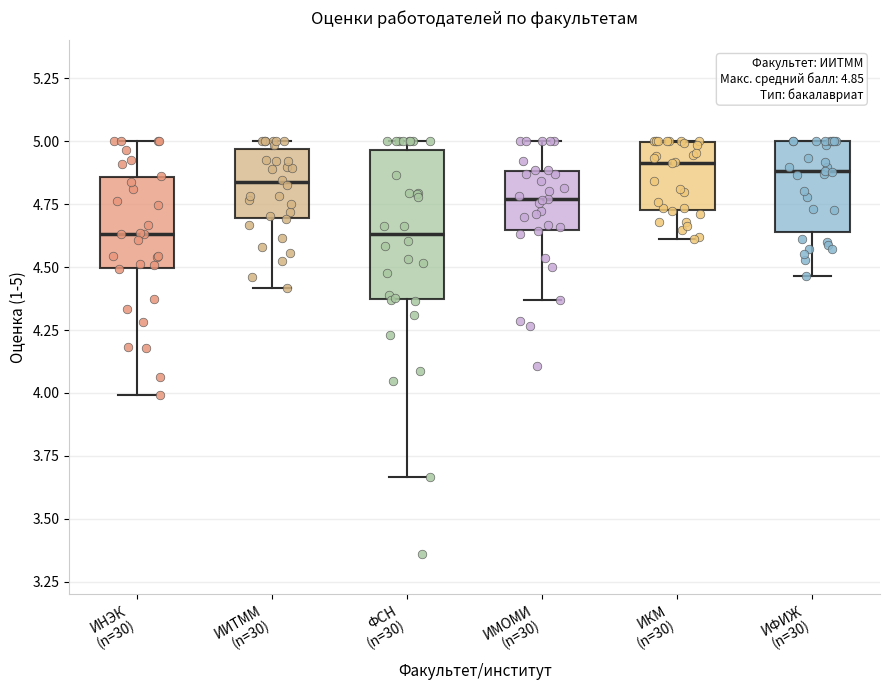

Comparing the boxes themselves (not the whiskers), which one is the tallest?

ФСН (n=30)